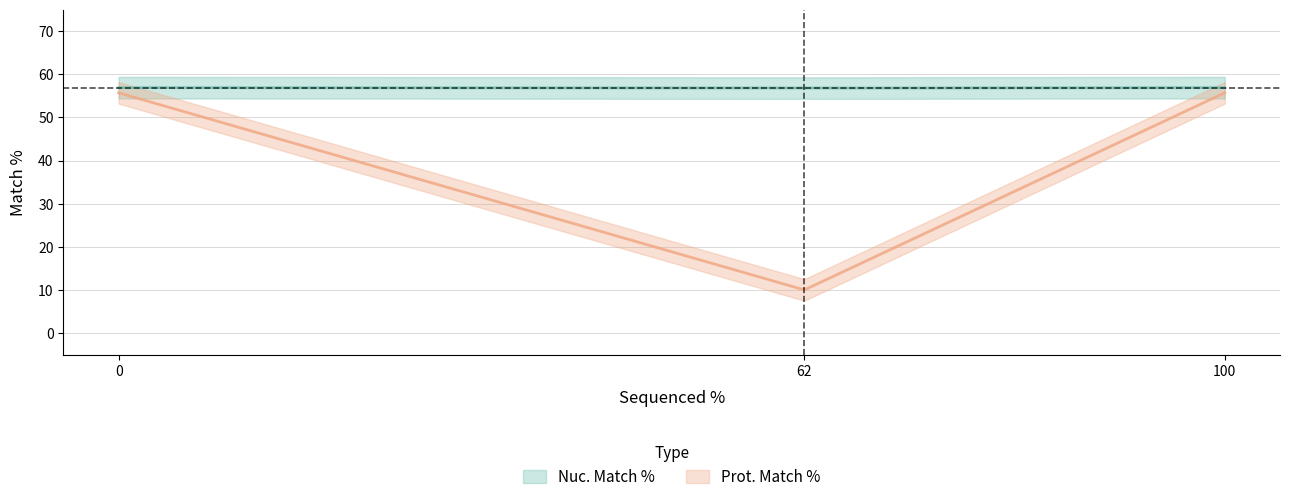

At which label does Prot. Match % first exceed 55?

100